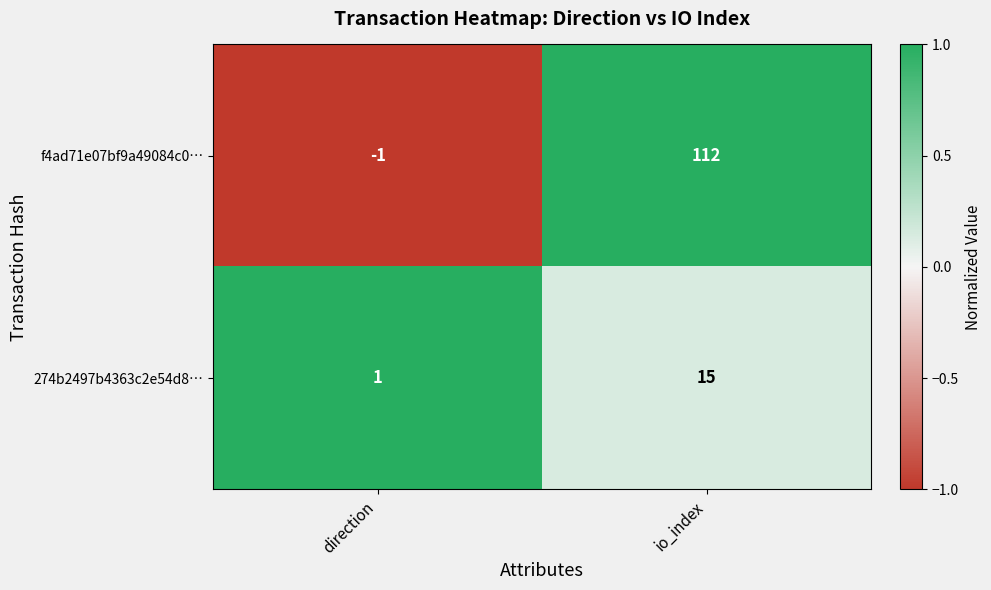

Count the number of categories in the chart.

2